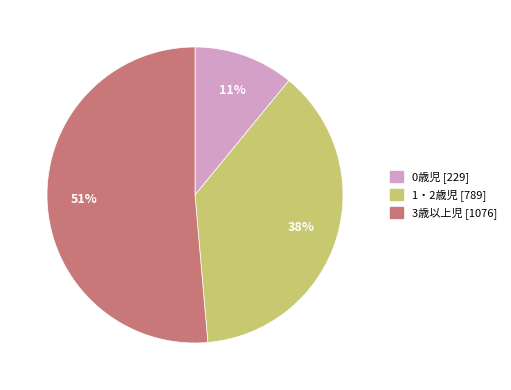

How many slices are in this pie chart?

3